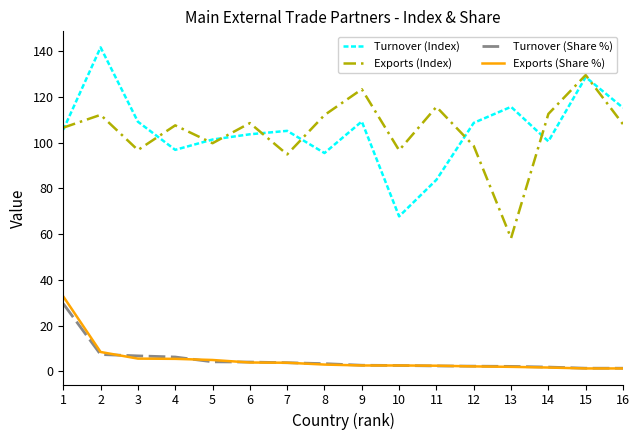

What is the minimum value for Exports (Index)?

58.3